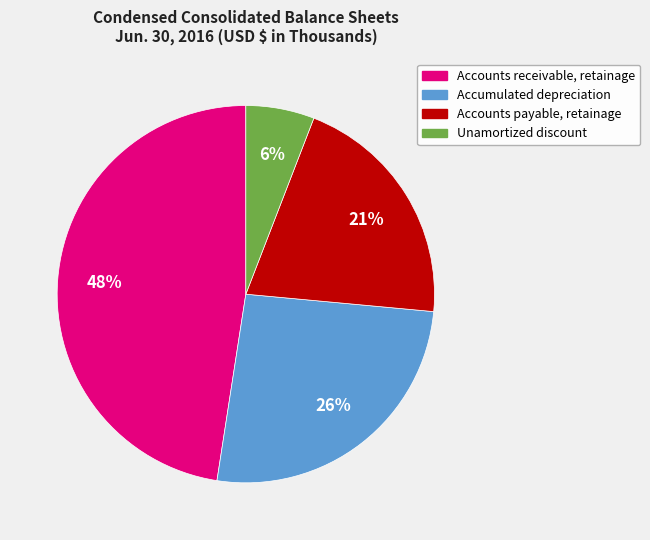

How many segments does this pie chart have?

4